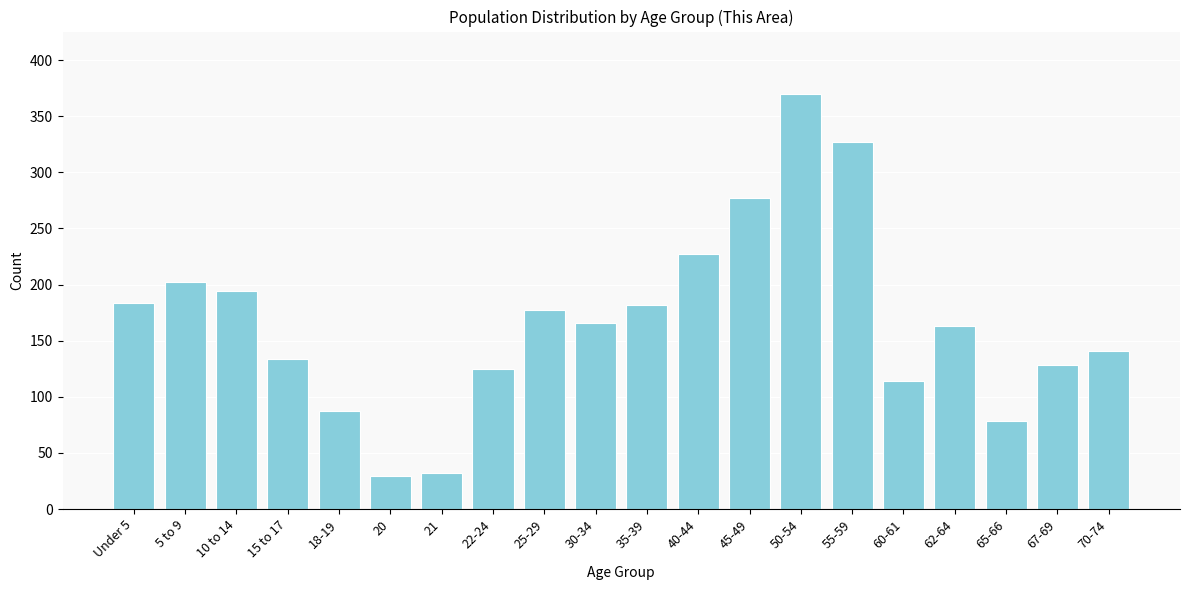

Reading left to right, what are all the values shown in this chart?

184	202	194	134	87	29	32	125	177	166	182	227	277	370	327	114	163	78	128	141